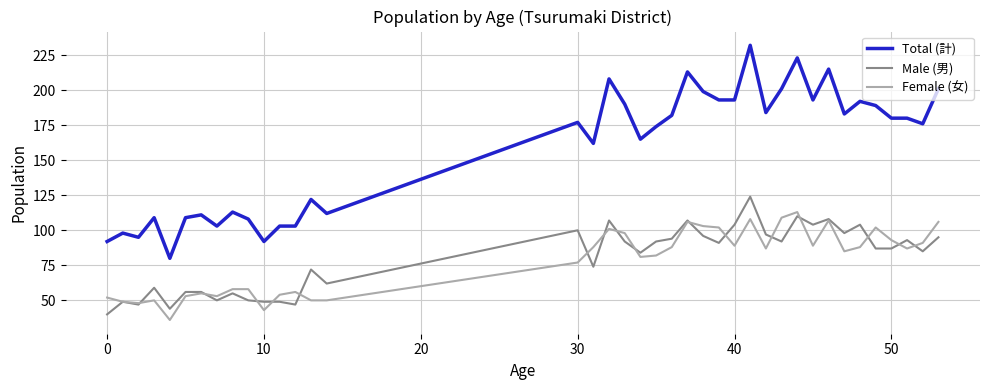

True or false: Male (男) and Total (計) intersect in this chart.

False